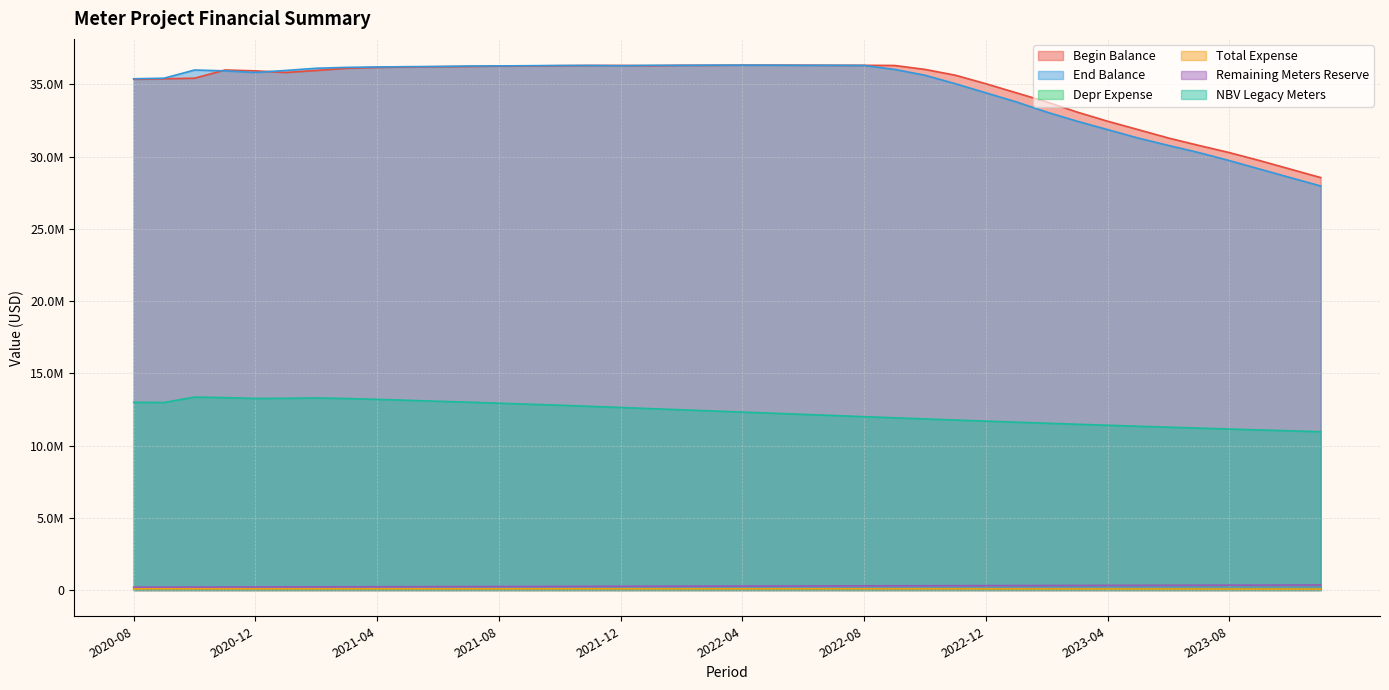

What is the difference between the second highest and minimum values in the begin_balance series?

7783104.7